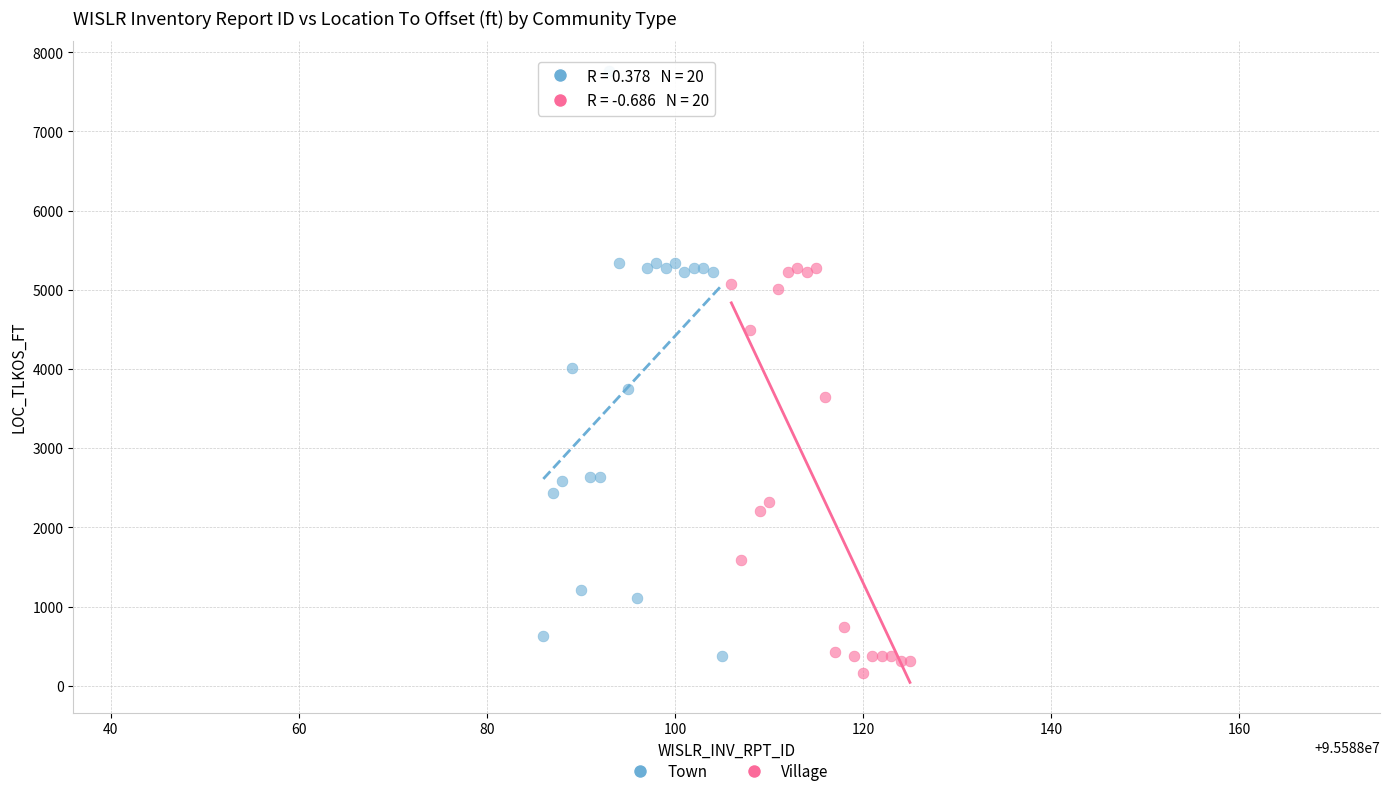

Which series reaches the minimum Y coordinate?

Village